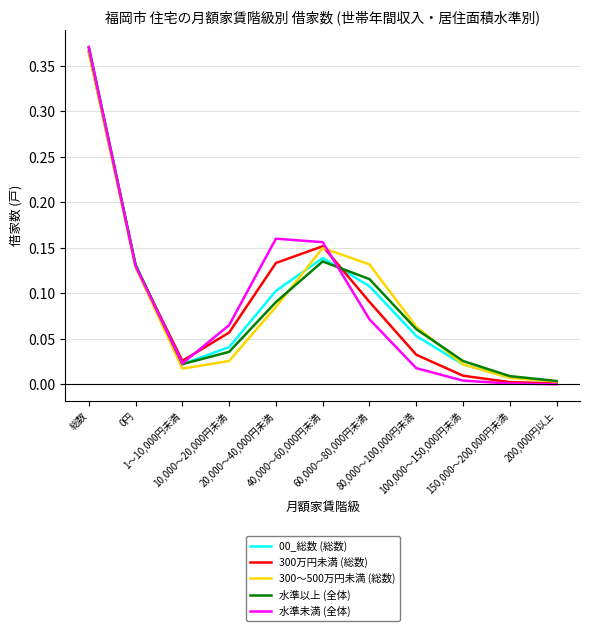

At how many categories does at least one series exceed 0?

11